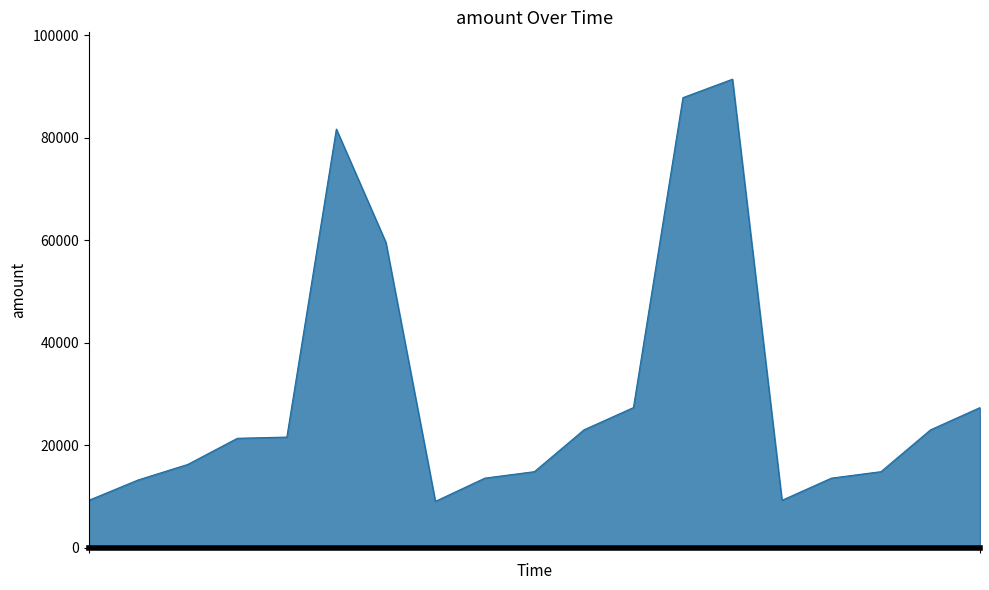

How many series are shown in this chart?

1